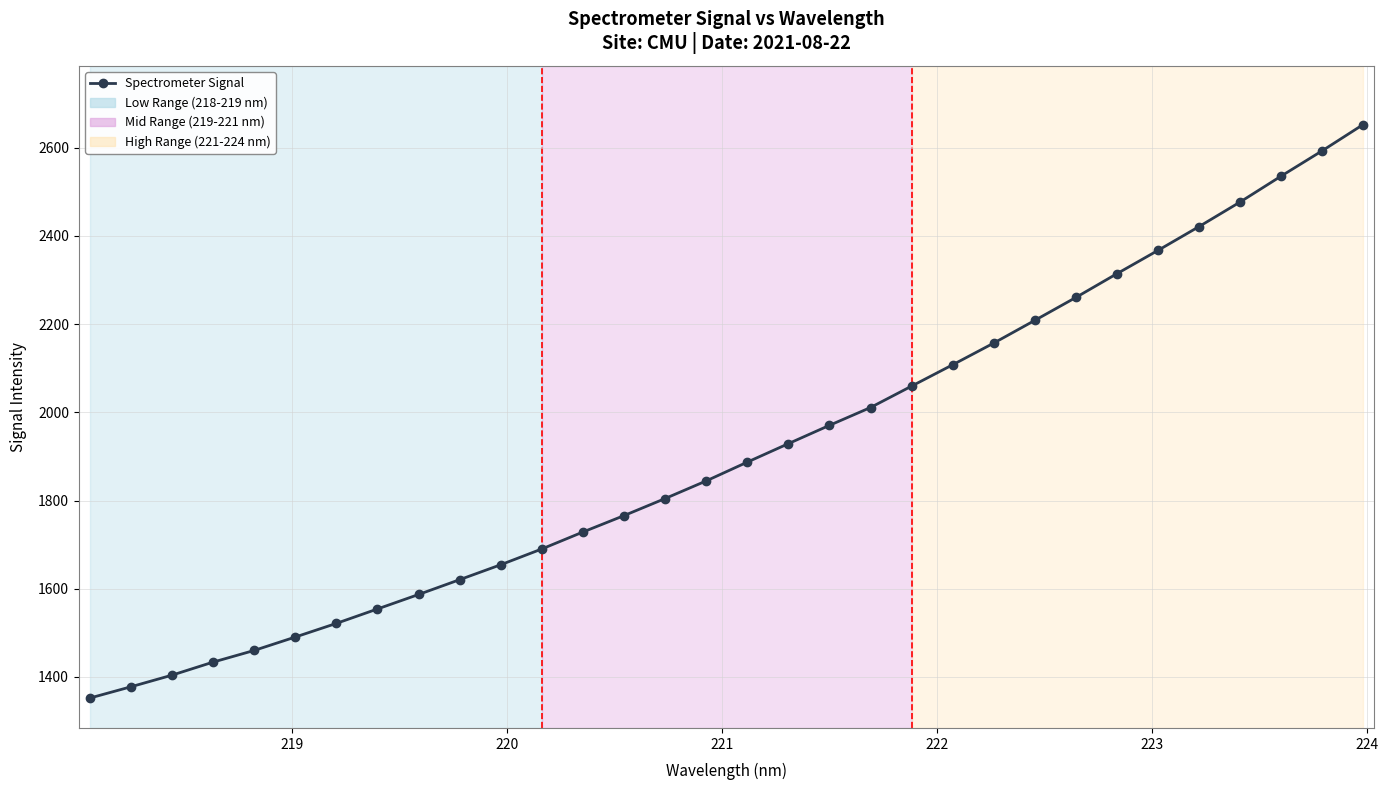

True or false: the data has more than 2 interior local peaks.

False